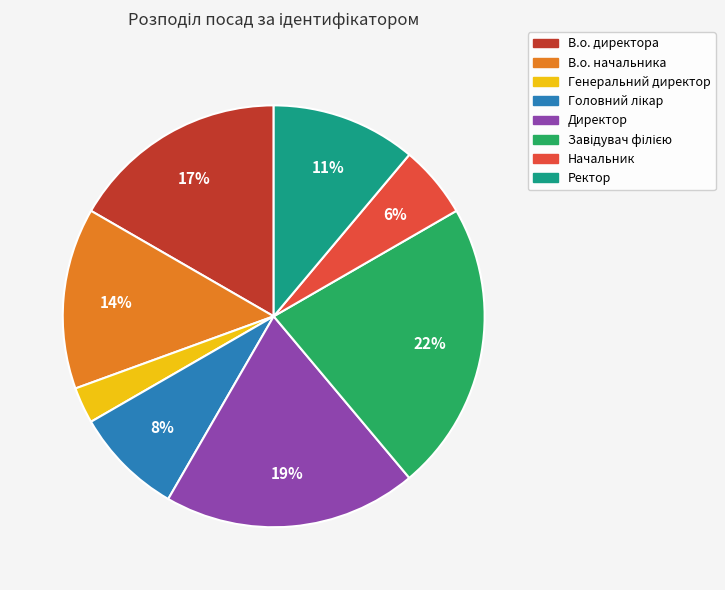

How many slices are in this pie chart?

8